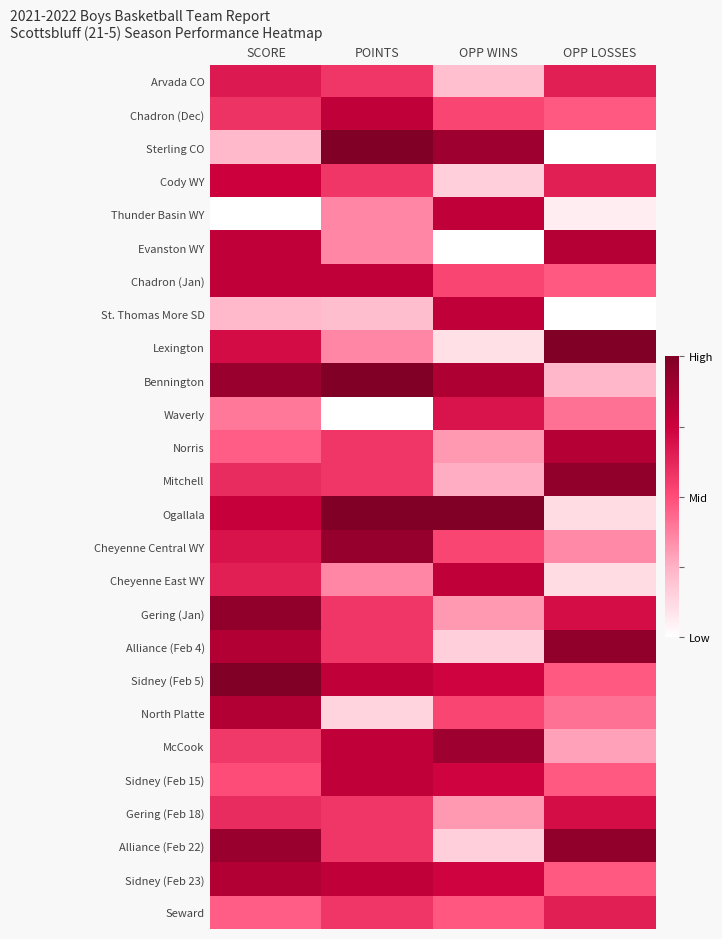

Reading right to left, extract all data points from this chart.

Arvada CO: OPP LOSSES=0.6	OPP WINS=0.2	POINTS=0.6	SCORE=0.7
Chadron (Dec): OPP LOSSES=0.5	OPP WINS=0.5	POINTS=0.8	SCORE=0.6
Sterling CO: OPP LOSSES=0.0	OPP WINS=0.9	POINTS=1.0	SCORE=0.2
Cody WY: OPP LOSSES=0.6	OPP WINS=0.2	POINTS=0.6	SCORE=0.8
Thunder Basin WY: OPP LOSSES=0.1	OPP WINS=0.8	POINTS=0.4	SCORE=0.0
Evanston WY: OPP LOSSES=0.8	OPP WINS=0.0	POINTS=0.4	SCORE=0.8
Chadron (Jan): OPP LOSSES=0.5	OPP WINS=0.5	POINTS=0.8	SCORE=0.8
St. Thomas More SD: OPP LOSSES=0.0	OPP WINS=0.8	POINTS=0.2	SCORE=0.2
Lexington: OPP LOSSES=1.0	OPP WINS=0.1	POINTS=0.4	SCORE=0.7
Bennington: OPP LOSSES=0.2	OPP WINS=0.8	POINTS=1.0	SCORE=0.9
Waverly: OPP LOSSES=0.4	OPP WINS=0.7	POINTS=0.0	SCORE=0.4
Norris: OPP LOSSES=0.8	OPP WINS=0.3	POINTS=0.6	SCORE=0.5
Mitchell: OPP LOSSES=0.9	OPP WINS=0.3	POINTS=0.6	SCORE=0.6
Ogallala: OPP LOSSES=0.1	OPP WINS=1.0	POINTS=1.0	SCORE=0.8
Cheyenne Central WY: OPP LOSSES=0.4	OPP WINS=0.5	POINTS=0.9	SCORE=0.7
Cheyenne East WY: OPP LOSSES=0.1	OPP WINS=0.8	POINTS=0.4	SCORE=0.6
Gering (Jan): OPP LOSSES=0.7	OPP WINS=0.3	POINTS=0.6	SCORE=0.9
Alliance (Feb 4): OPP LOSSES=0.9	OPP WINS=0.2	POINTS=0.6	SCORE=0.8
Sidney (Feb 5): OPP LOSSES=0.5	OPP WINS=0.7	POINTS=0.8	SCORE=1.0
North Platte: OPP LOSSES=0.4	OPP WINS=0.5	POINTS=0.1	SCORE=0.8
McCook: OPP LOSSES=0.3	OPP WINS=0.9	POINTS=0.8	SCORE=0.6
Sidney (Feb 15): OPP LOSSES=0.5	OPP WINS=0.7	POINTS=0.8	SCORE=0.5
Gering (Feb 18): OPP LOSSES=0.7	OPP WINS=0.3	POINTS=0.6	SCORE=0.6
Alliance (Feb 22): OPP LOSSES=0.9	OPP WINS=0.2	POINTS=0.6	SCORE=0.9
Sidney (Feb 23): OPP LOSSES=0.5	OPP WINS=0.7	POINTS=0.8	SCORE=0.8
Seward: OPP LOSSES=0.6	OPP WINS=0.5	POINTS=0.6	SCORE=0.5